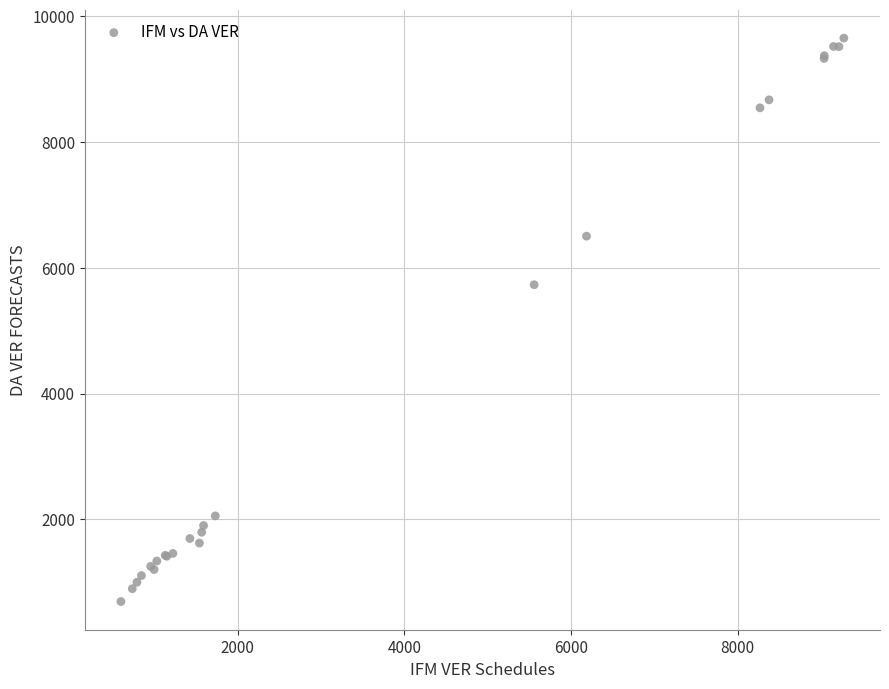

What Y value in the scatter plot is closest to 5174?

5732.1